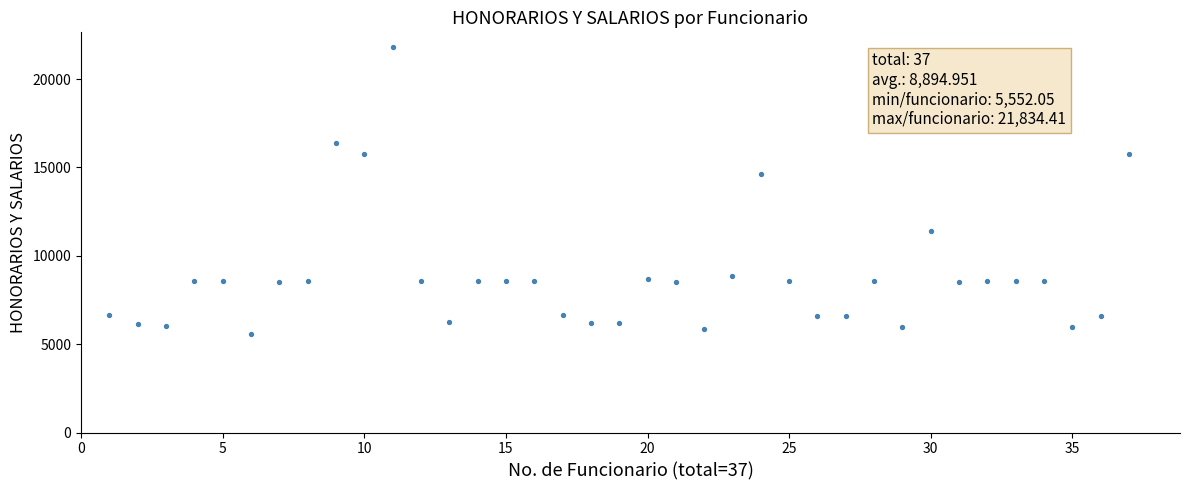

What Y value in the scatter plot is closest to 13693?

14616.6